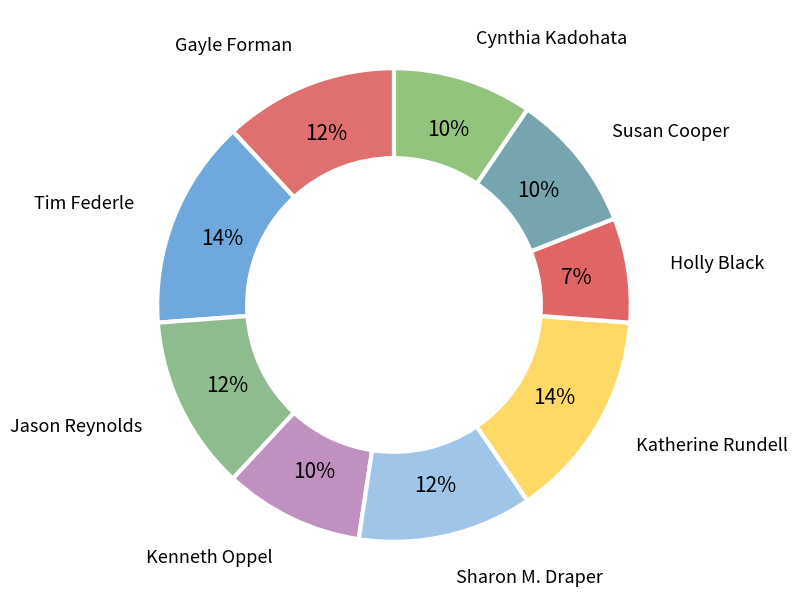

To the nearest percent, what is the difference between the largest and smallest slice percentages?

7%